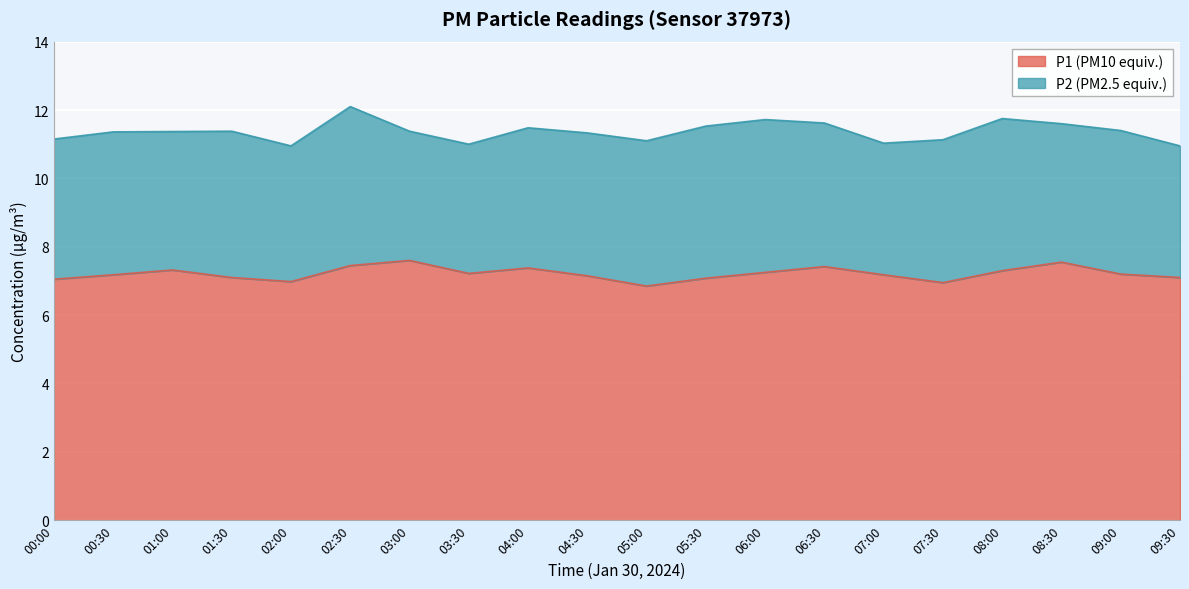

What is the maximum value for P1 (PM10 equiv.)?

7.6